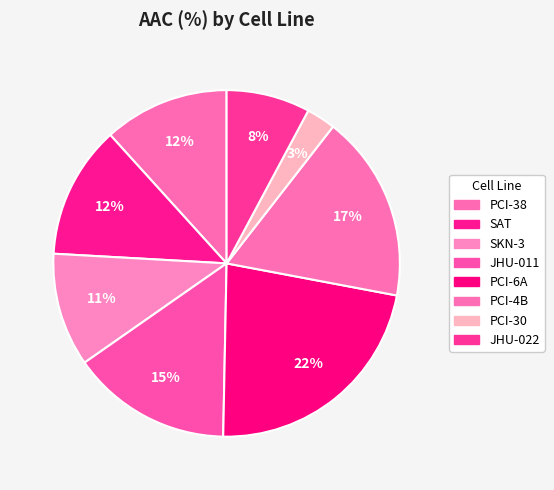

To the nearest percent, what percentage of the pie is PCI-6A?

22%